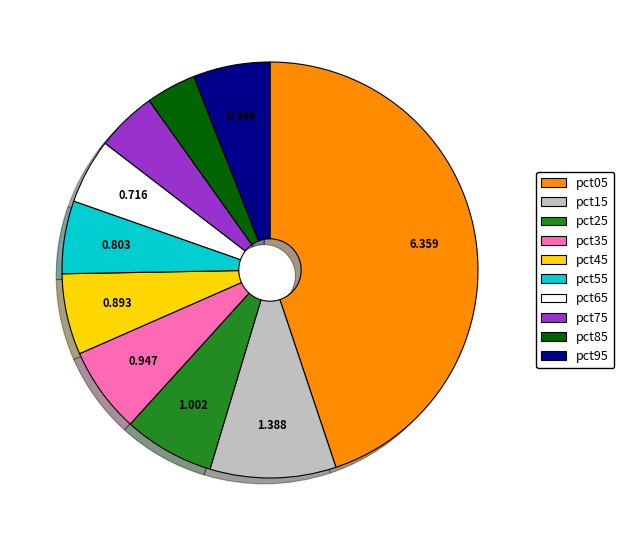

Is the sum of pct25 and pct35 greater than half?

No